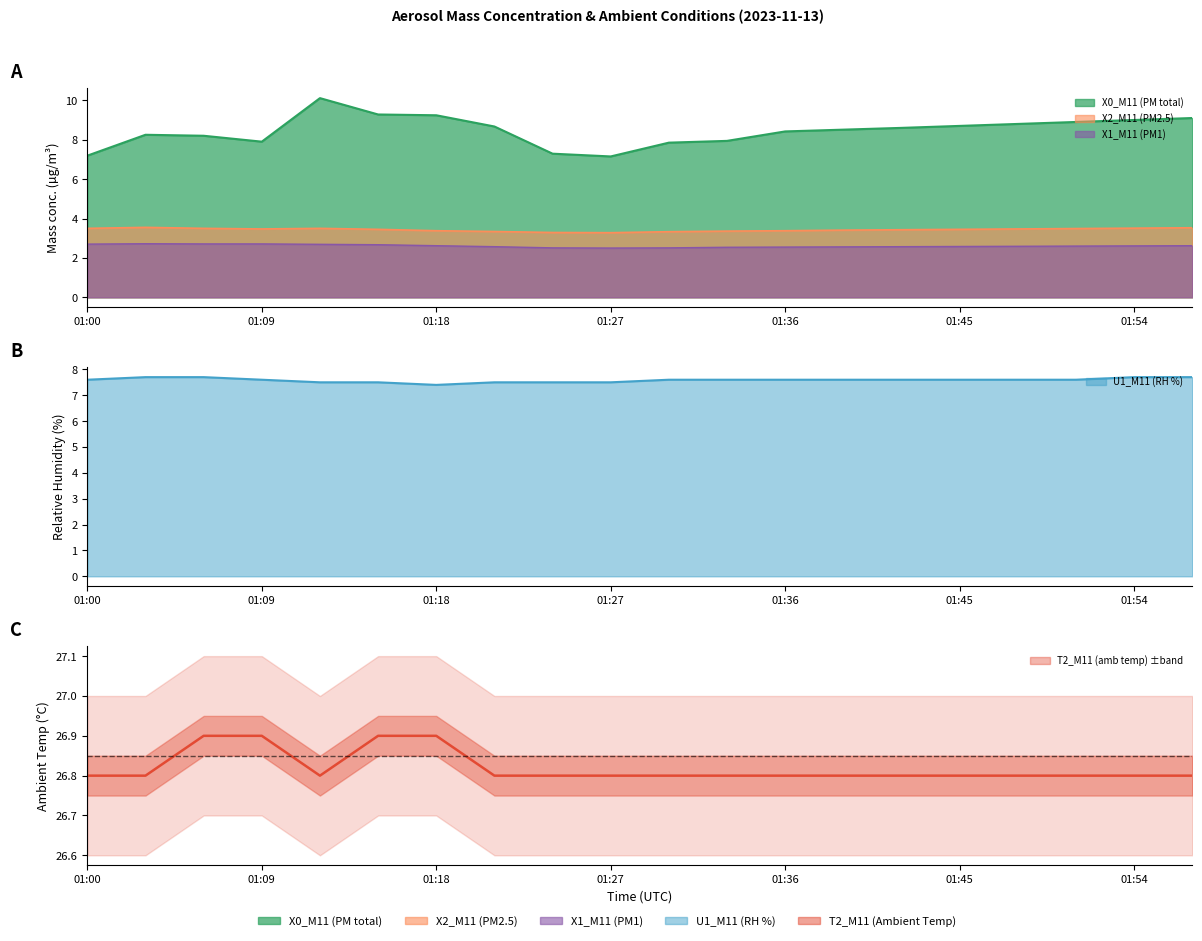

True or false: X1_M11 (PM1) and T2_M11 (amb temp) intersect in this chart.

False